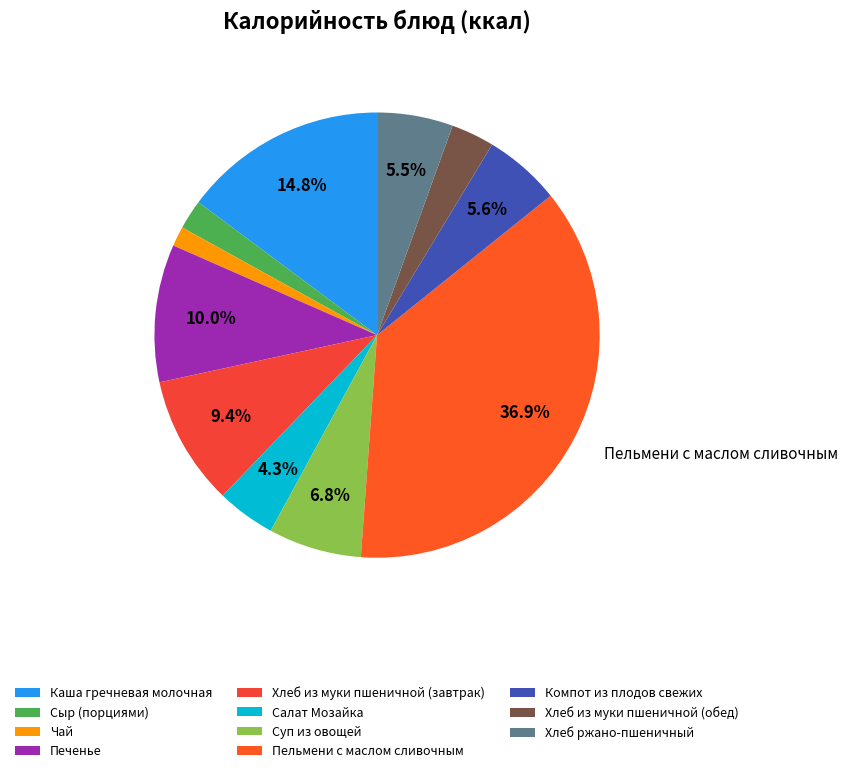

Is there a majority slice in this chart?

No